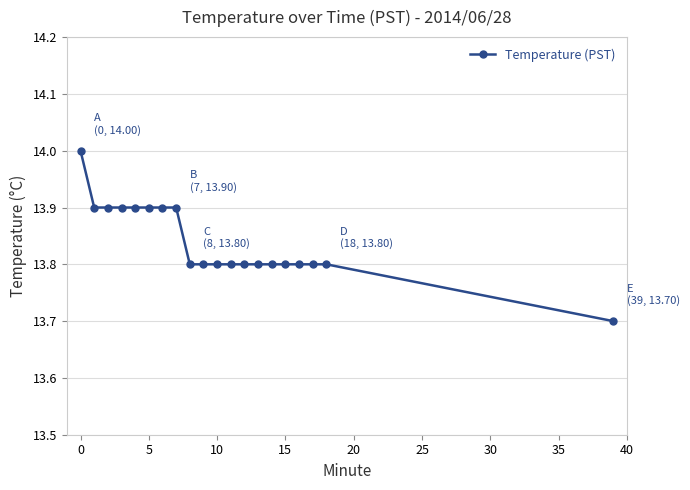

What is the maximum value shown in the chart?

14.0